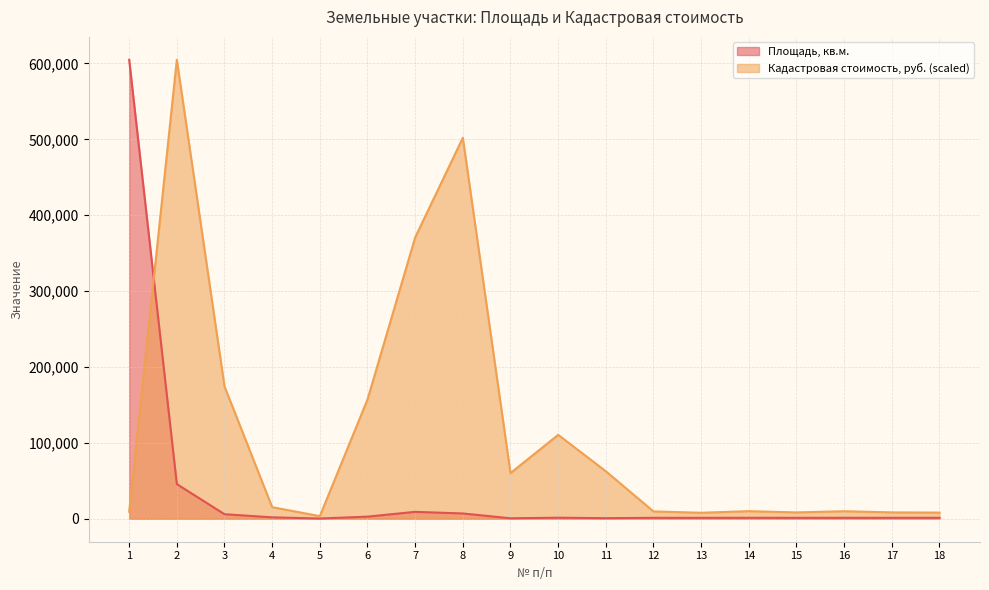

At 4, list the series in order from largest to smallest.

Кадастровая стоимость, руб. (scaled), Площадь, кв.м.